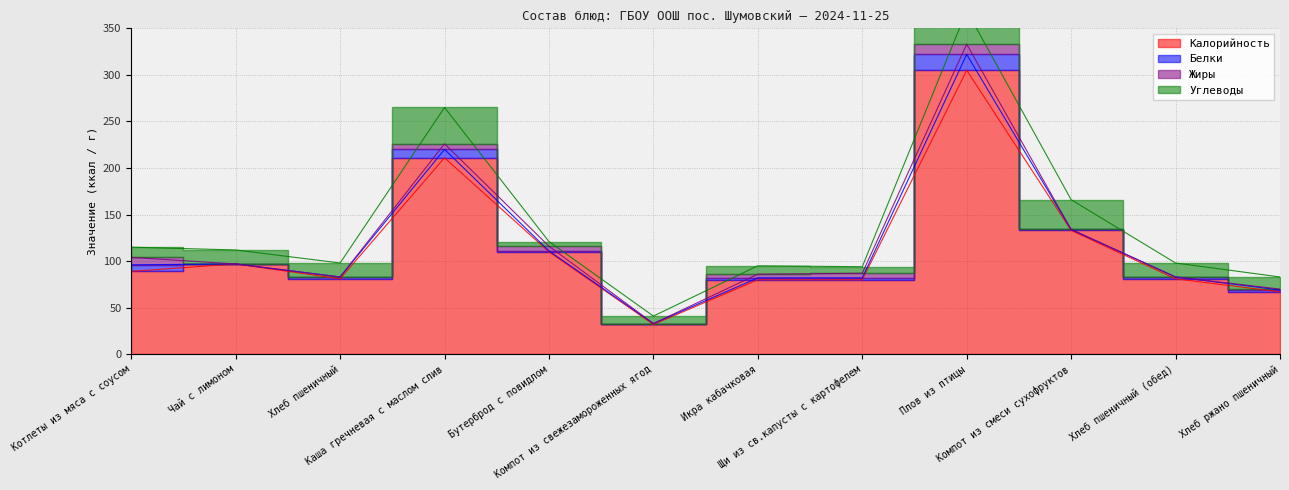

Reading left to right, transcribe all the data shown in this chart.

Калорийность: Котлеты из мяса с соусом=89	Чай с лимоном=97	Хлеб пшеничный=81	Каша гречневая с маслом слив=211	Бутерброд с повидлом=110	Компот из свежезамороженных ягод=32	Икра кабачковая=80	Щи из св.капусты с картофелем=80	Плов из птицы=305	Компот из смеси сухофруктов=133	Хлеб пшеничный (обед)=81	Хлеб ржано пшеничный=67
Белки: Котлеты из мяса с соусом=7	Чай с лимоном=0	Хлеб пшеничный=2	Каша гречневая с маслом слив=9	Бутерброд с повидлом=1	Компот из свежезамороженных ягод=1	Икра кабачковая=2	Щи из св.капусты с картофелем=2	Плов из птицы=17	Компот из смеси сухофруктов=1	Хлеб пшеничный (обед)=2	Хлеб ржано пшеничный=2
Жиры: Котлеты из мяса с соусом=8	Чай с лимоном=0	Хлеб пшеничный=0	Каша гречневая с маслом слив=6	Бутерброд с повидлом=5	Компот из свежезамороженных ягод=0	Икра кабачковая=4	Щи из св.капусты с картофелем=5	Плов из птицы=11	Компот из смеси сухофруктов=0	Хлеб пшеничный (обед)=0	Хлеб ржано пшеничный=1
Углеводы: Котлеты из мяса с соусом=11	Чай с лимоном=15	Хлеб пшеничный=15	Каша гречневая с маслом слив=39	Бутерброд с повидлом=5	Компот из свежезамороженных ягод=8	Икра кабачковая=9	Щи из св.капусты с картофелем=7	Плов из птицы=36	Компот из смеси сухофруктов=32	Хлеб пшеничный (обед)=15	Хлеб ржано пшеничный=13